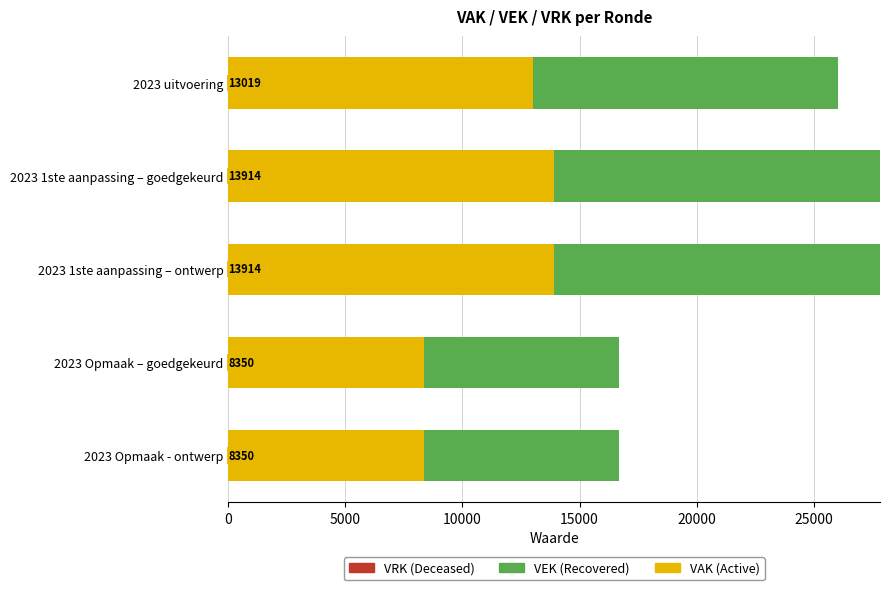

What is the total value across all series at 2023 1ste aanpassing – ontwerp?

27828